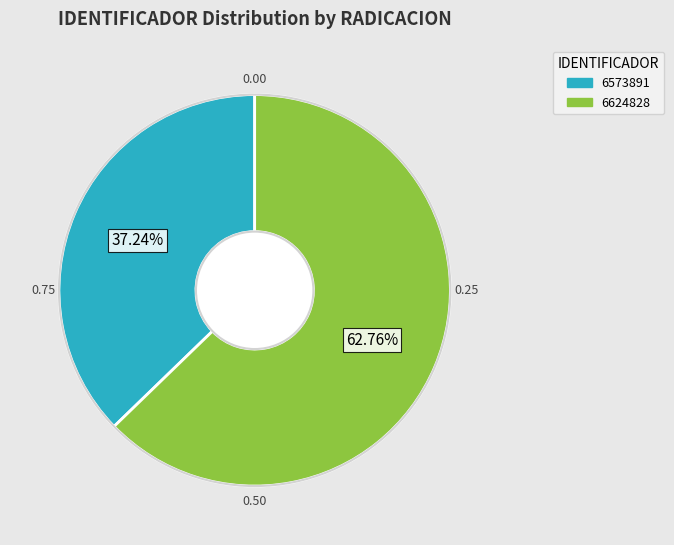

Do 6624828 and 6573891 together represent more than half of the pie?

Yes